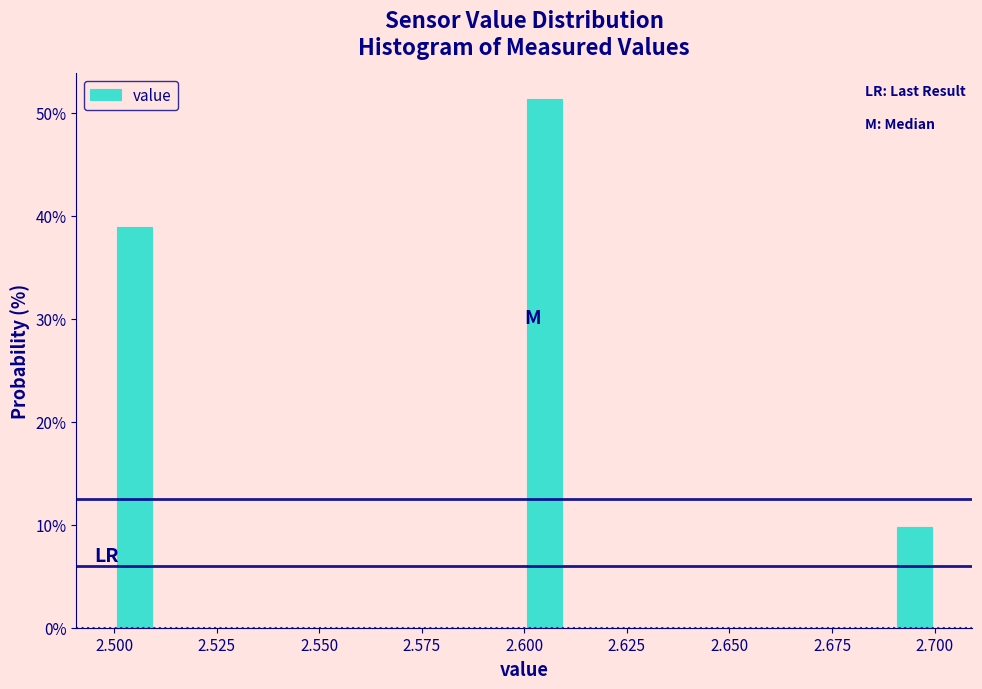

Around what value on the x-axis is the tallest bar? Give the approximate position of its centre, as read against the axis.

2.605